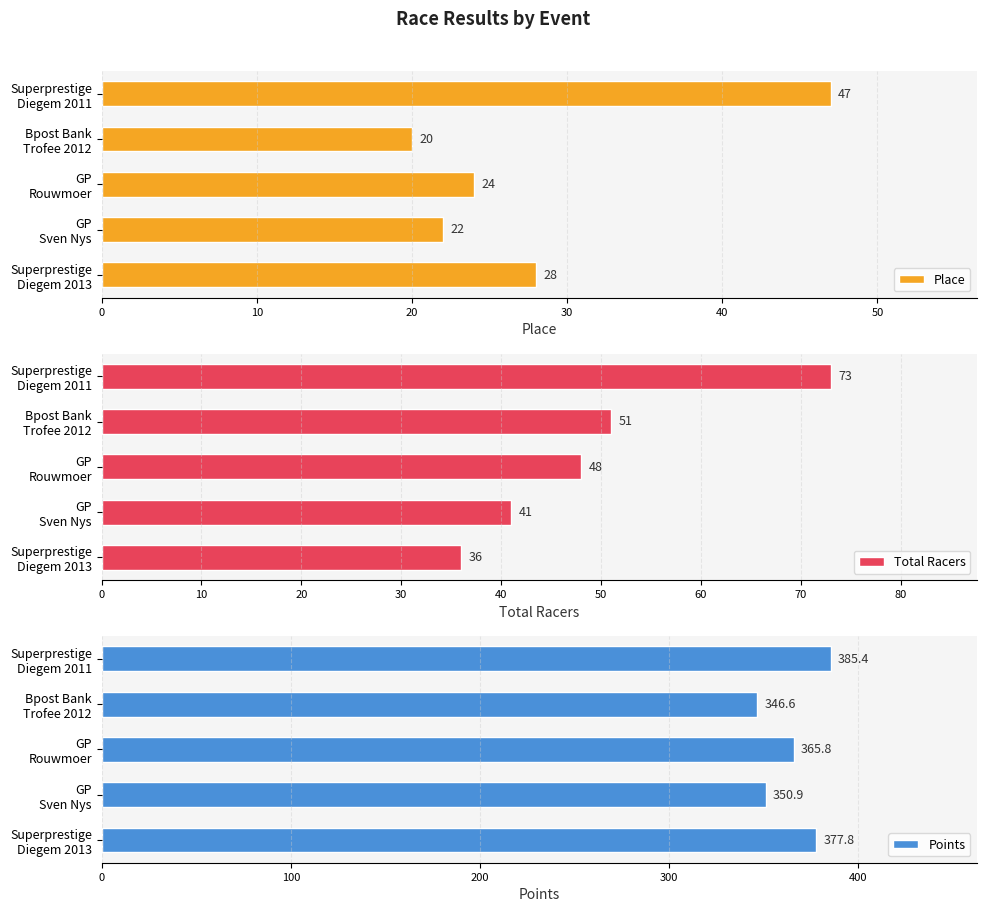

What is the sum of all Place values?

141